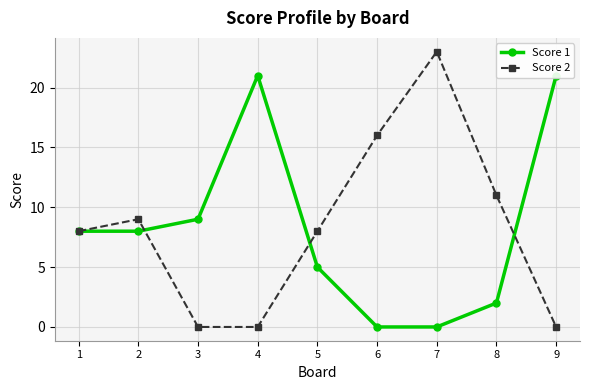

In Score 1, how many points are higher than both neighbors (excluding endpoints)?

1